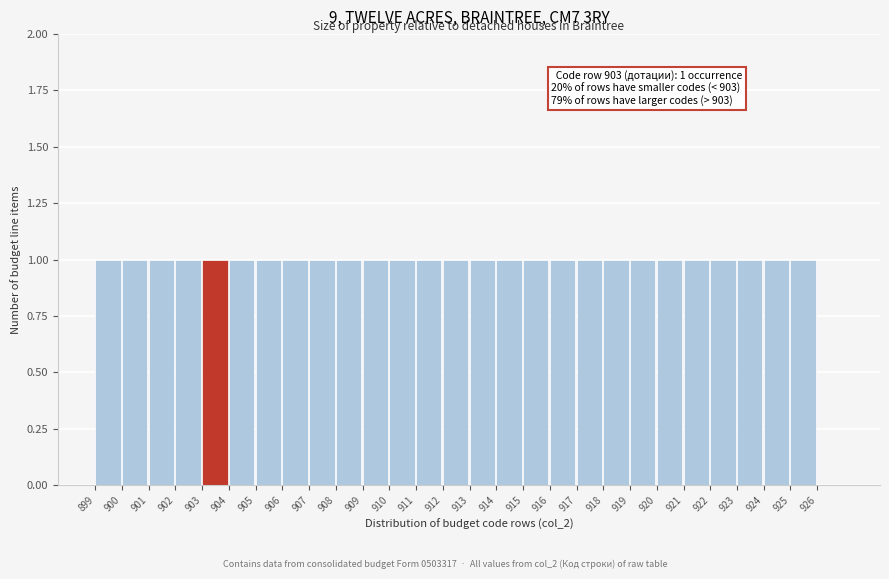

Reading left to right, transcribe all the data shown in this chart.

899=1	900=1	901=1	902=1	903=1	904=1	905=1	906=1	907=1	908=1	909=1	910=1	911=1	912=1	913=1	914=1	915=1	916=1	917=1	918=1	919=1	920=1	921=1	922=1	923=1	924=1	925=1	926=0